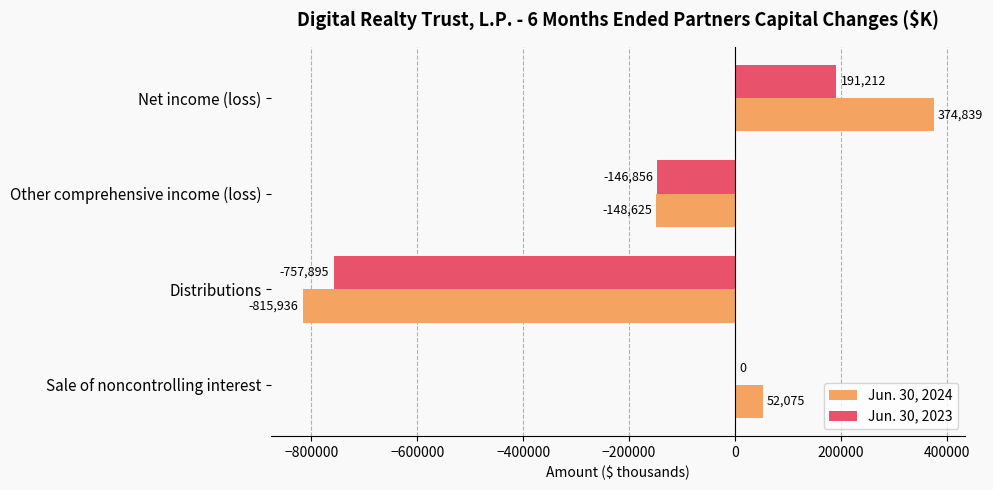

At which category does the chart reach its peak across all series?

Net income (loss)